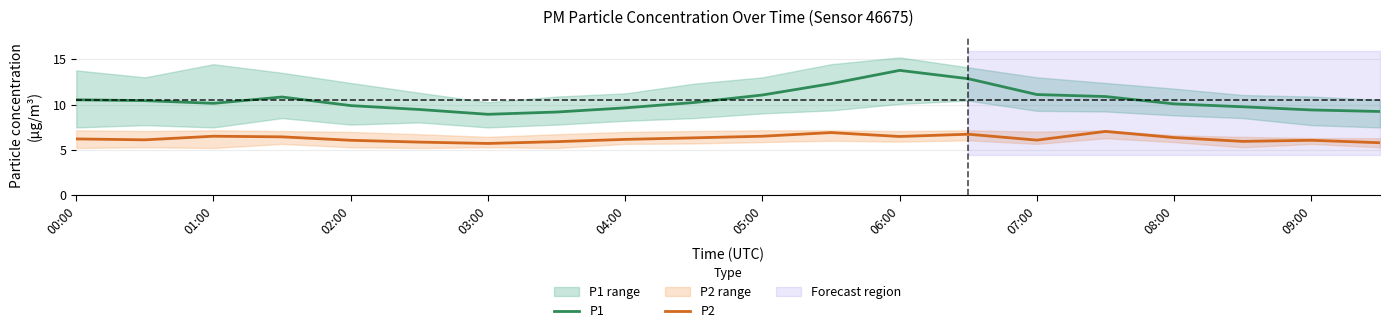

True or false: P1 has a value of 13.8 at 06:00.

True